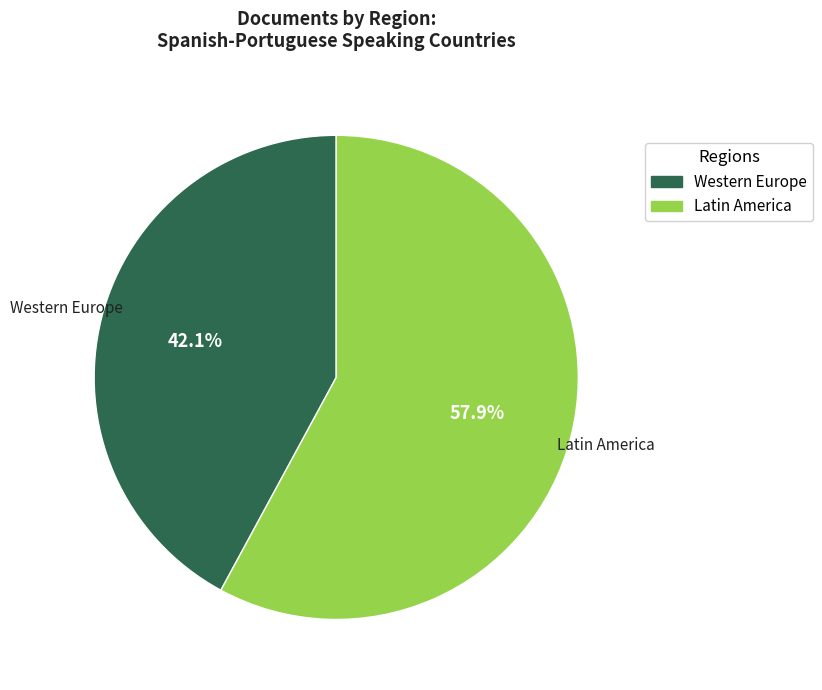

What percentage is NOT represented by Latin America?

42.1%